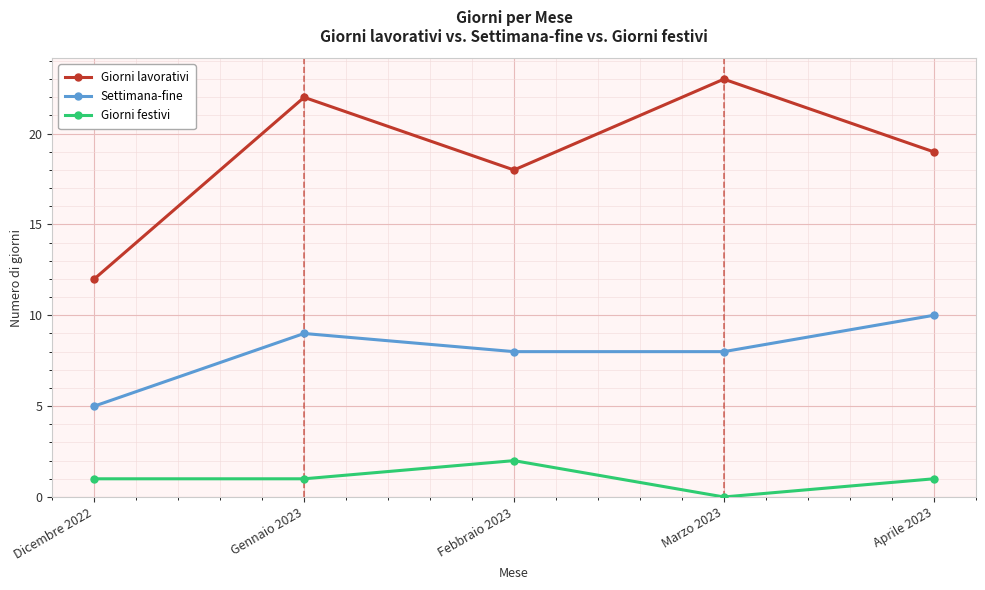

Is it true that Giorni festivi equals 2 at Febbraio 2023?

True